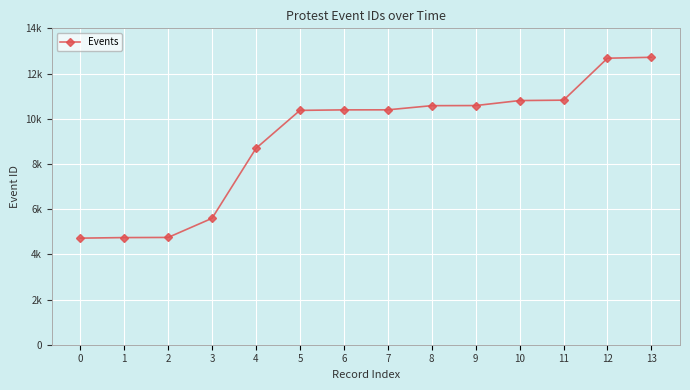

Is this an area chart (filled region under the line)?

No